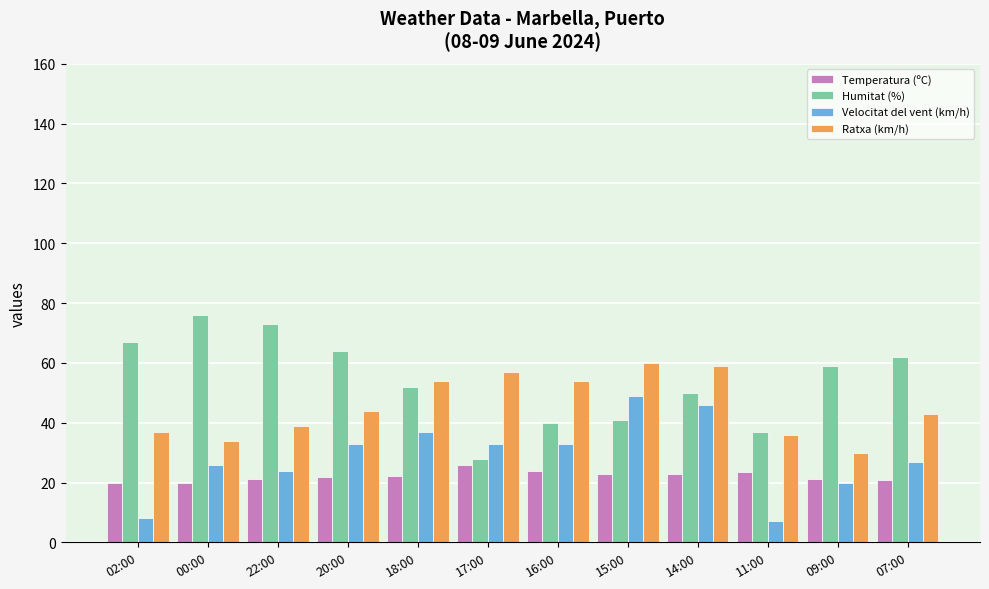

Between 00:00 and 17:00, which series saw the biggest shift?

Humitat (%)